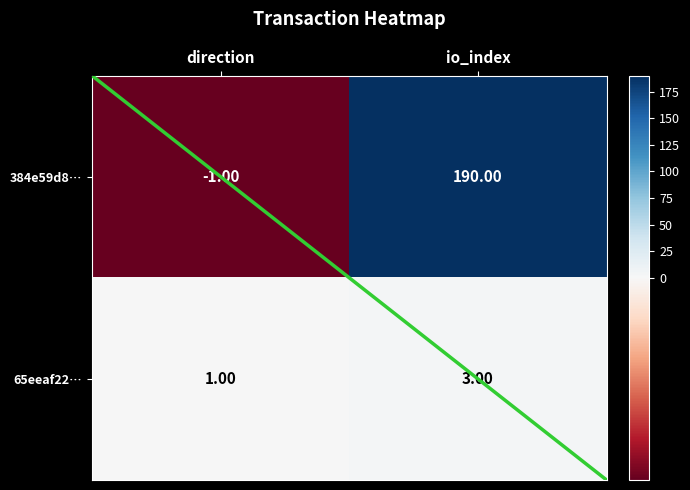

At which label does 384e59d8… reach its peak?

io_index